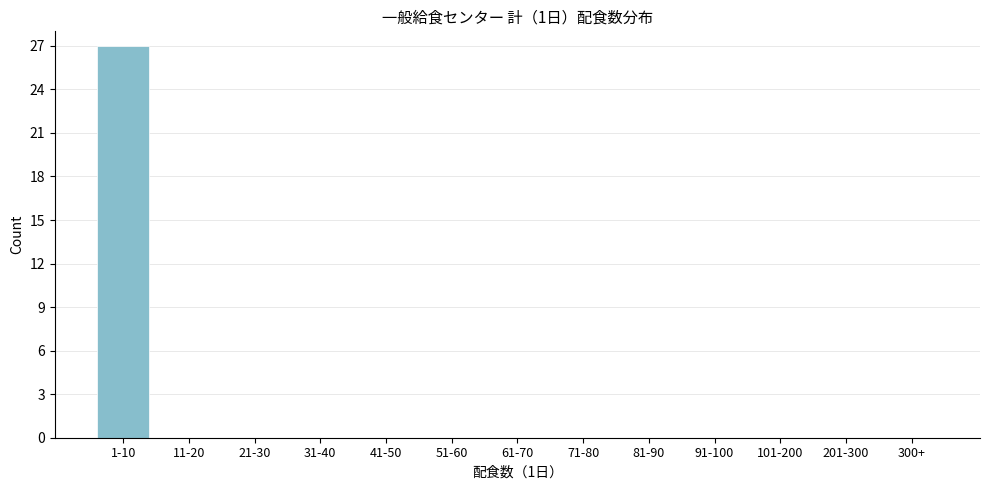

Reading left to right, list all the values displayed in this chart.

1-10=27	11-20=0	21-30=0	31-40=0	41-50=0	51-60=0	61-70=0	71-80=0	81-90=0	91-100=0	101-200=0	201-300=0	300+=0